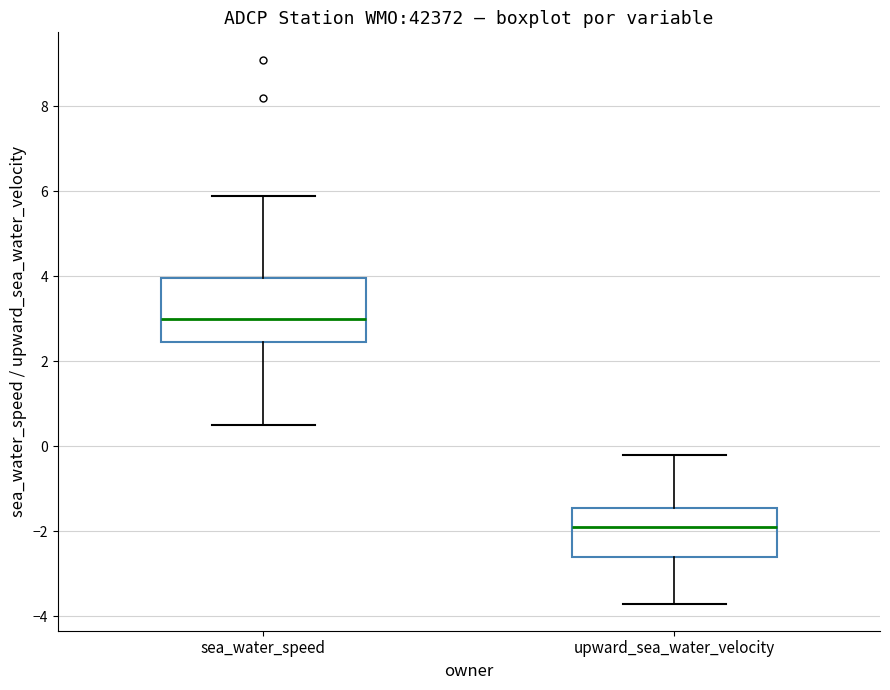

Reading left to right, transcribe this box plot: for each box, give where its median line is, the range the box spans, and where its two whiskers end, as read against the y-axis. The values are not printed on the chart, so give them approximately, as read against the axis.

sea_water_speed: median 3.0, box 2.4 to 4.0, whiskers 0.6 to 6.0
upward_sea_water_velocity: median -1.8, box -2.6 to -1.4, whiskers -3.6 to -0.2